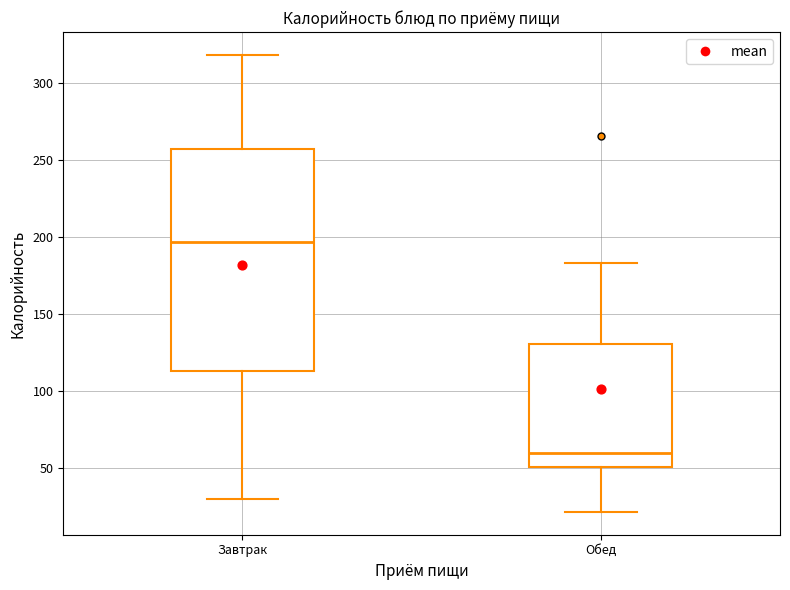

Which box has the lowest median line?

Обед